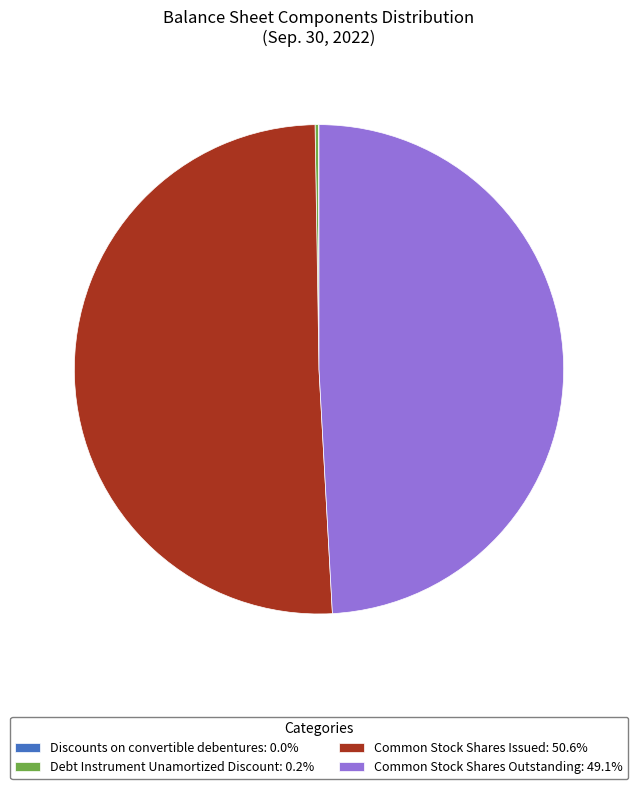

Do Common Stock Shares Issued: 50.6% and Common Stock Shares Outstanding: 49.1% together represent more than half of the pie?

Yes